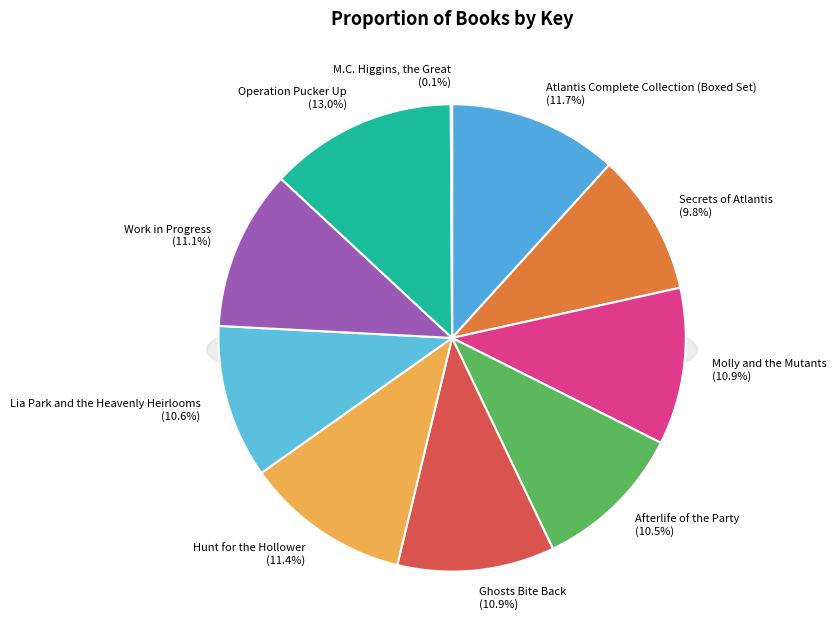

True or false: M.C. Higgins, the Great accounts for 0% of the total.

True